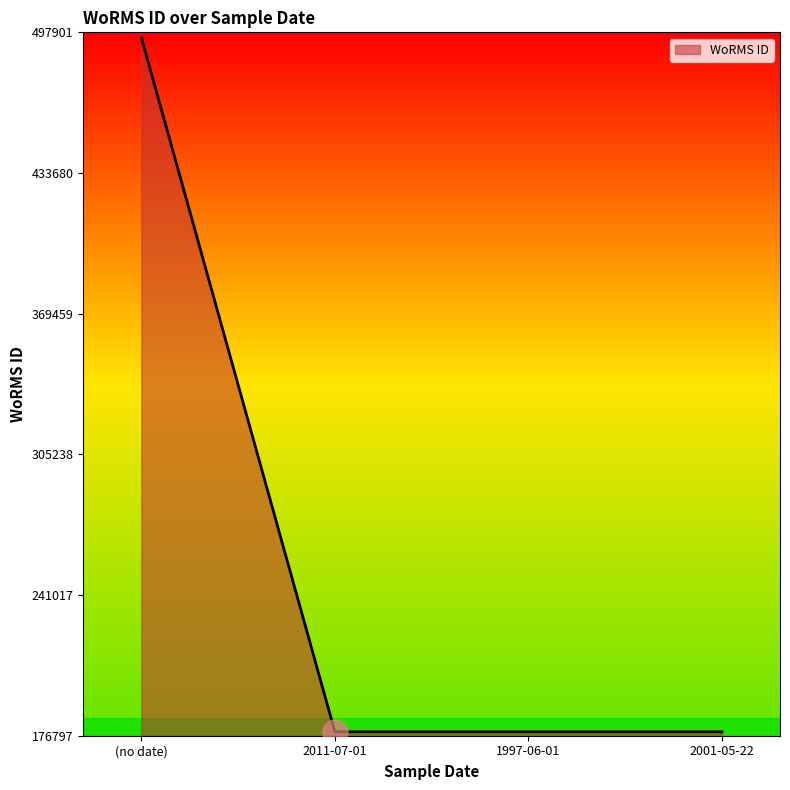

What is the maximum value shown in the chart?

495424